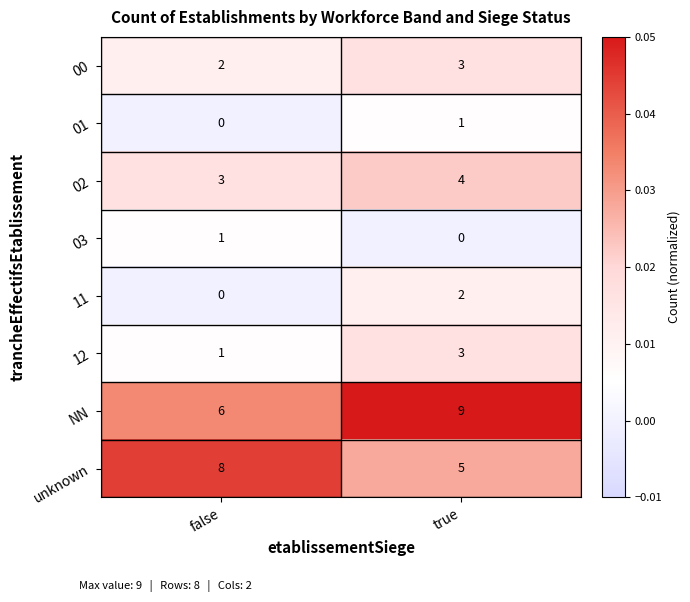

What is the difference between the highest and lowest values at true?

9